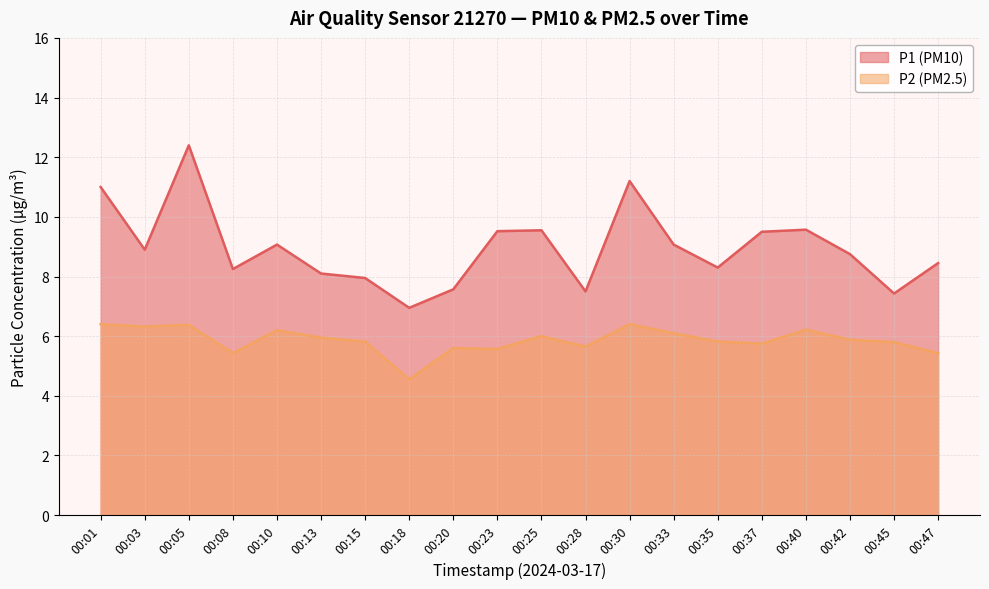

What is the maximum value shown in the chart?

12.4